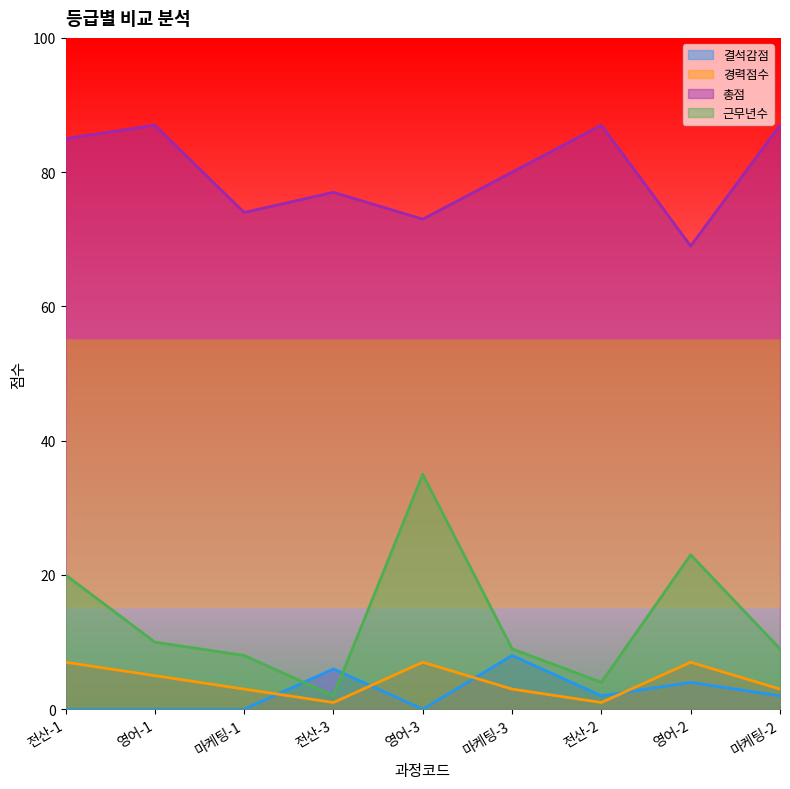

What is the label of the 1st point from the left?

전산-1